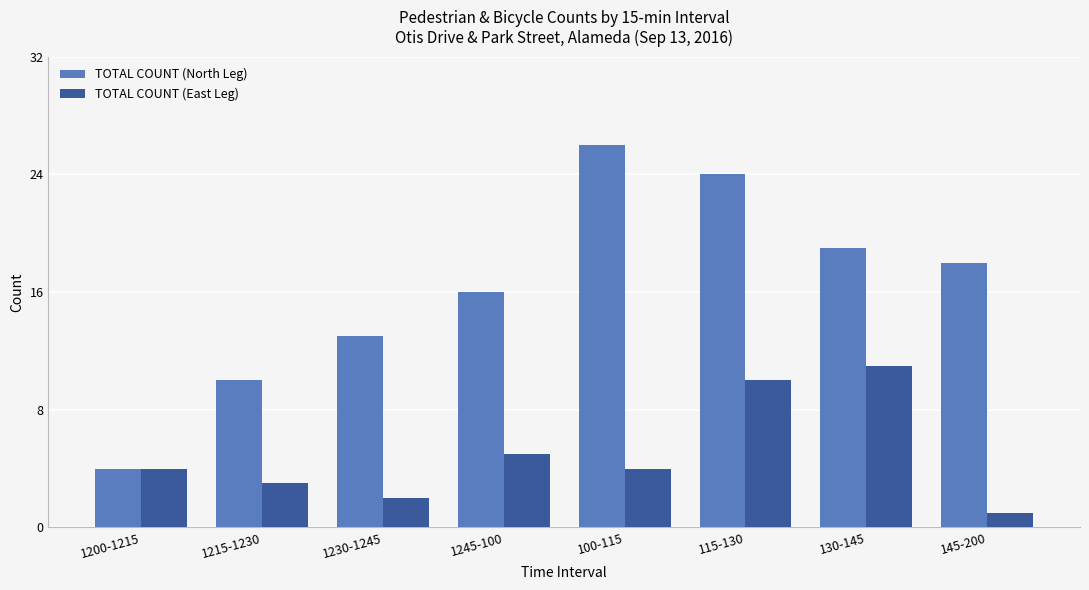

What is the difference between the second highest and second lowest values in the TOTAL COUNT (East Leg) series?

8